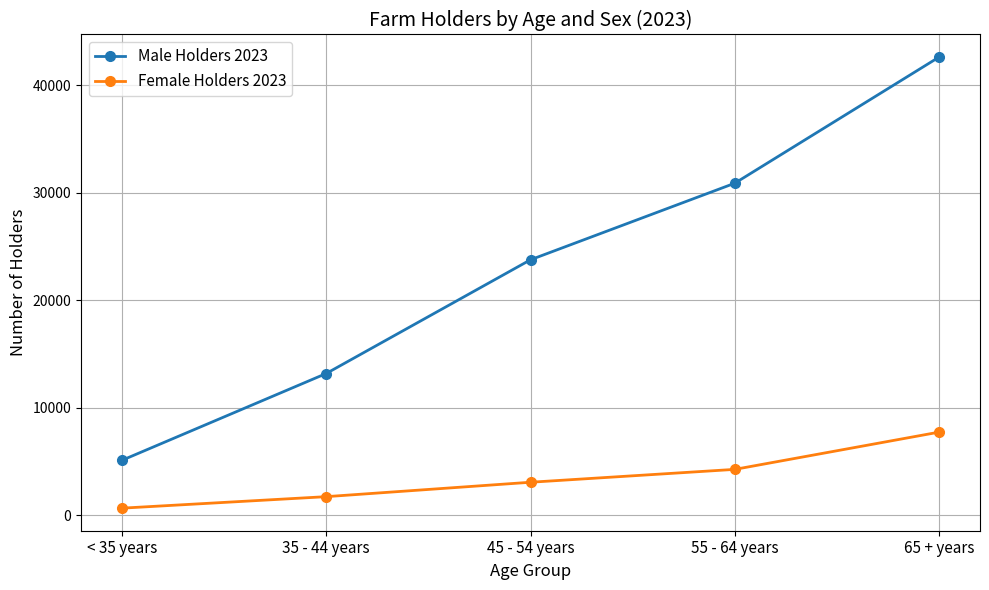

The value of Male Holders 2023 at < 35 years is 6913. True or false?

False